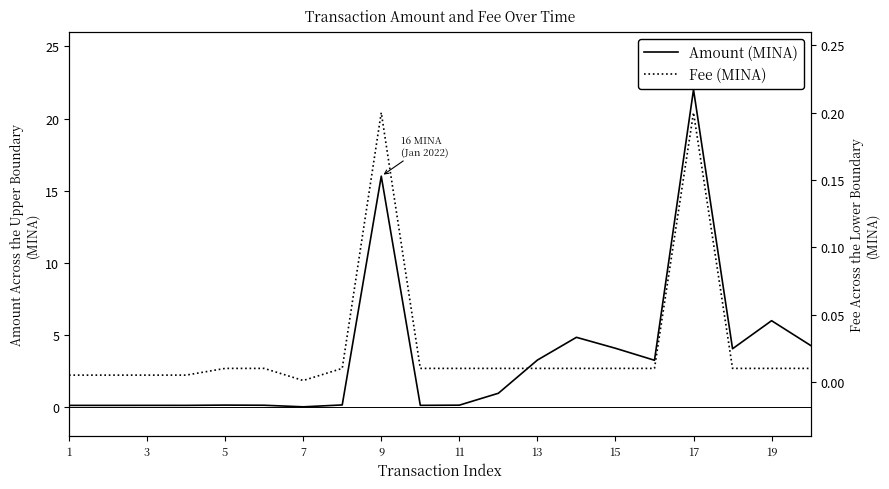

True or false: Fee (MINA) and Amount (MINA) intersect in this chart.

False